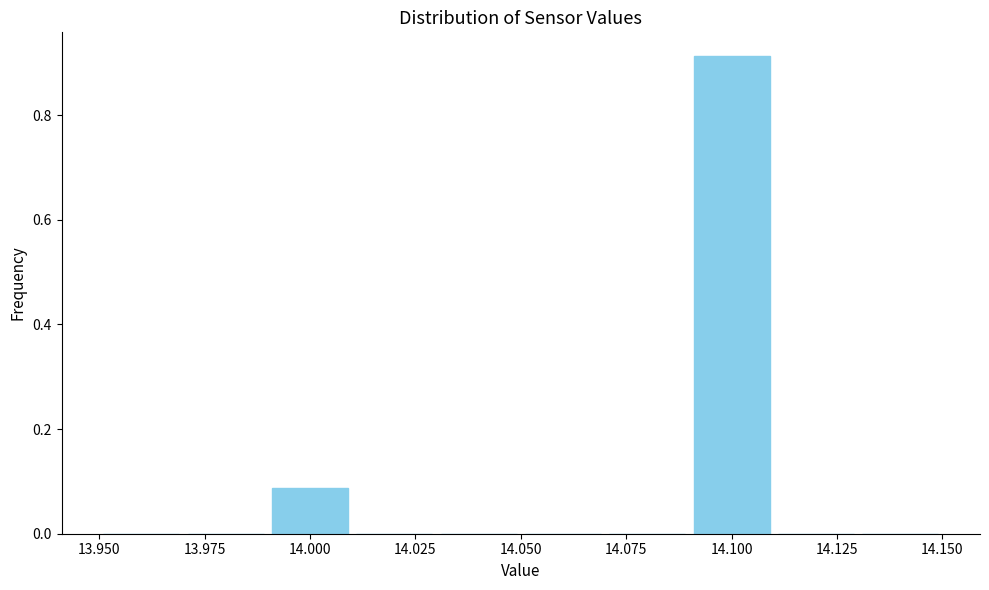

Which range on the x-axis has the tallest bar?

14.09 to 14.11